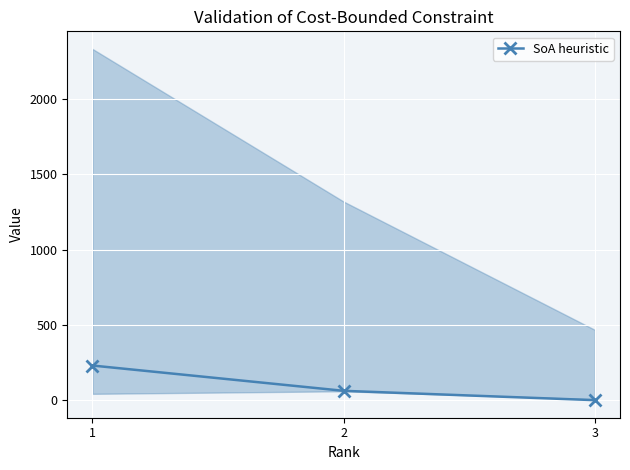

Reading right to left, extract all data points from this chart.

3=0	2=62	1=230